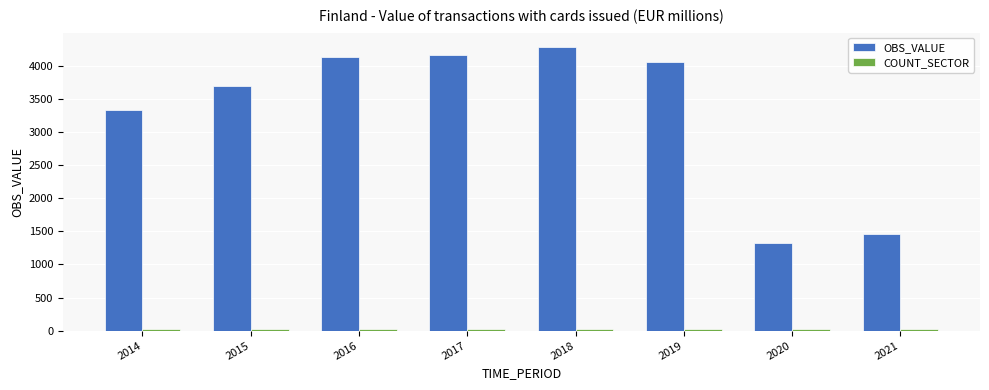

What is the average value of the OBS_VALUE series?

3303.4